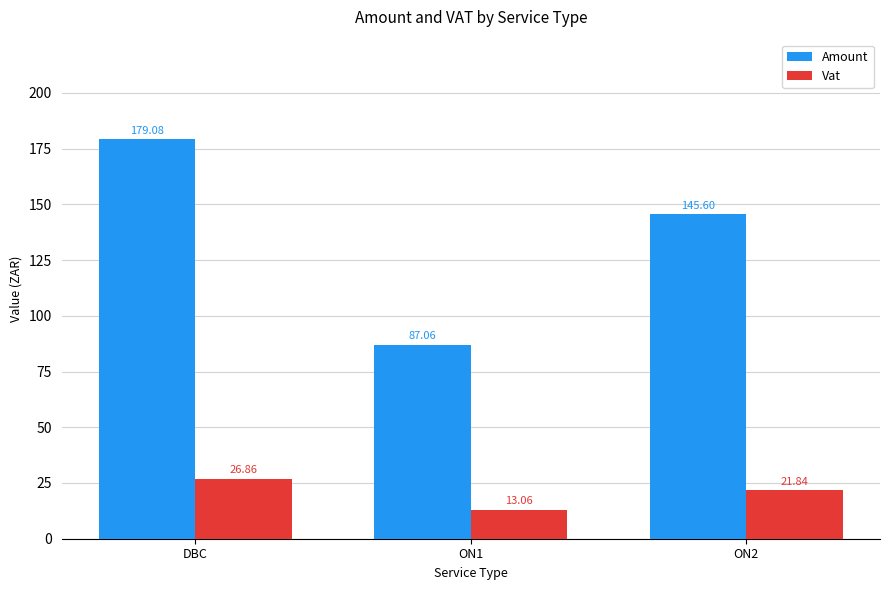

Which category has the lowest value in the Amount series?

ON1